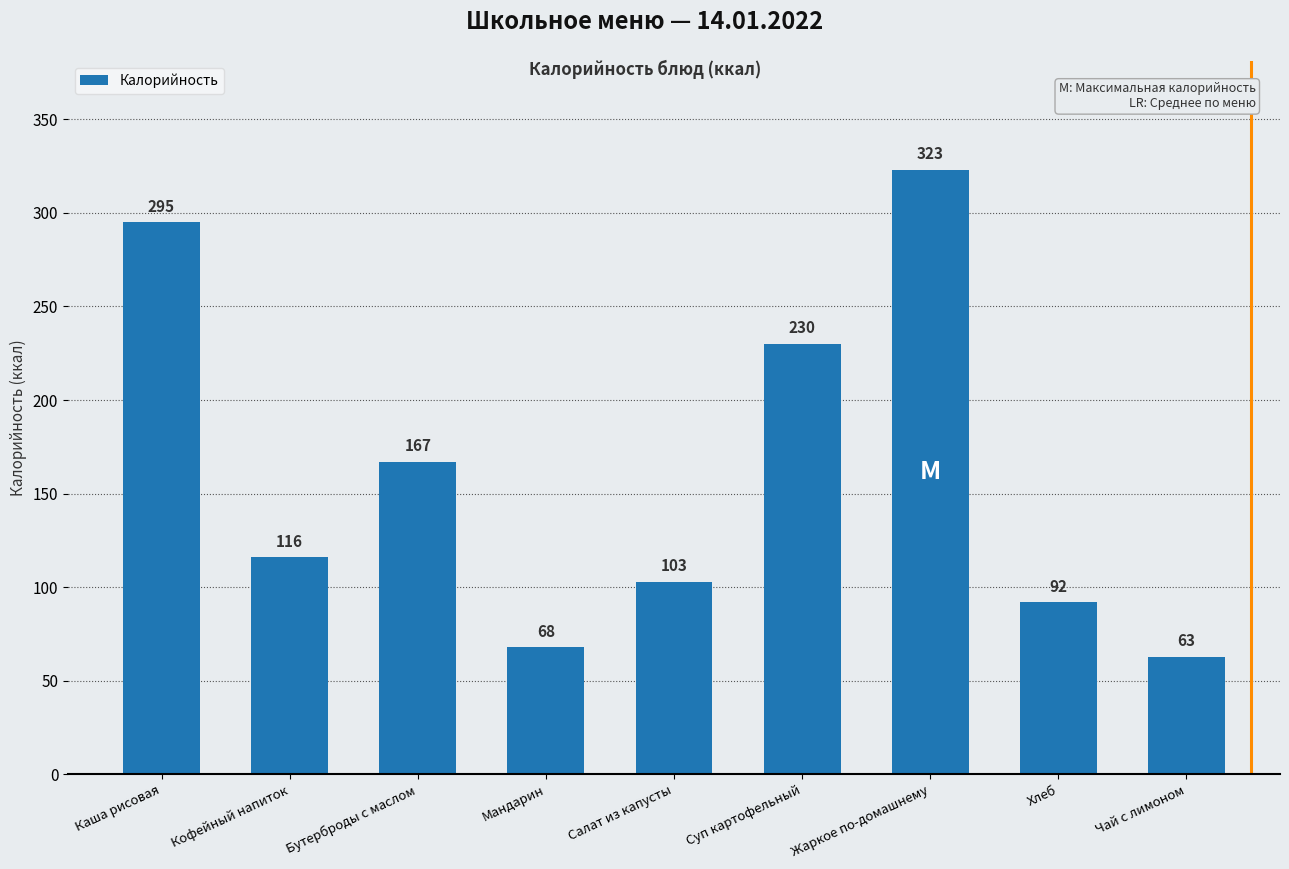

At which label is the value closest to 193?

Бутерброды с маслом